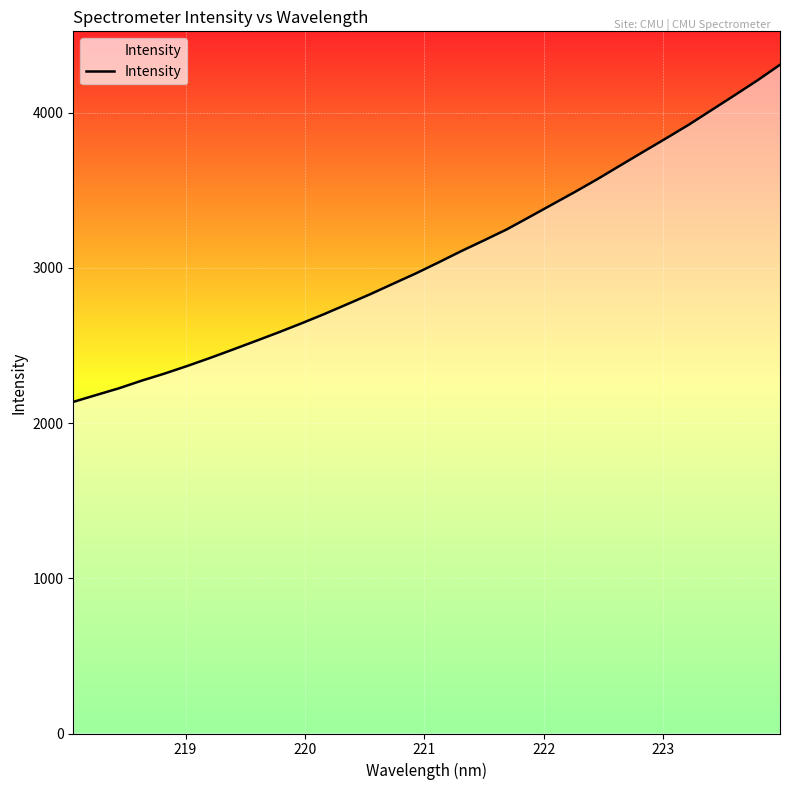

What is the greatest value displayed?

4308.5